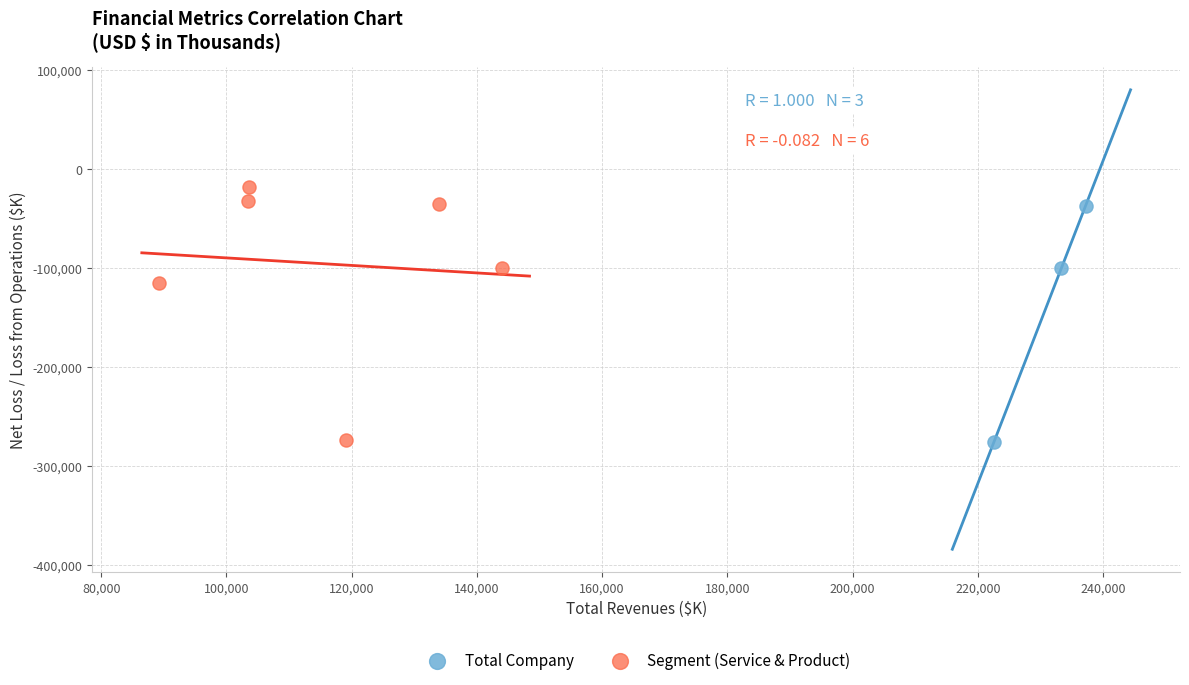

What are all the series names shown in the legend?

Total Company, Segment (Service & Product)